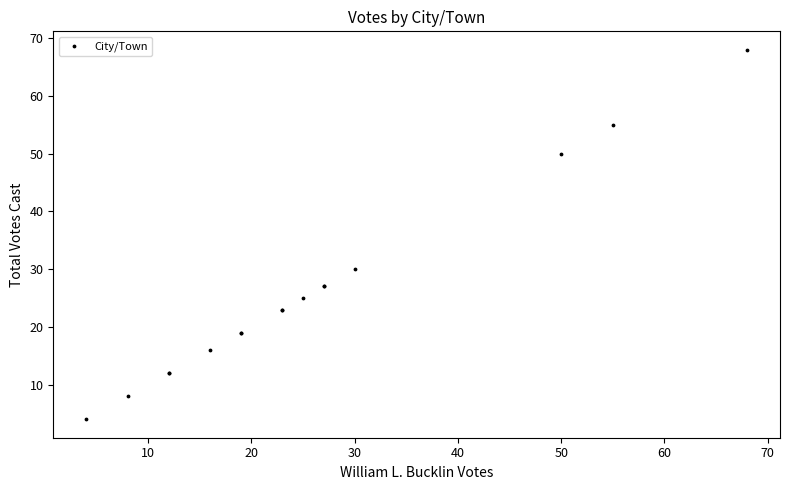

What Y value in the scatter plot is closest to 36?

30